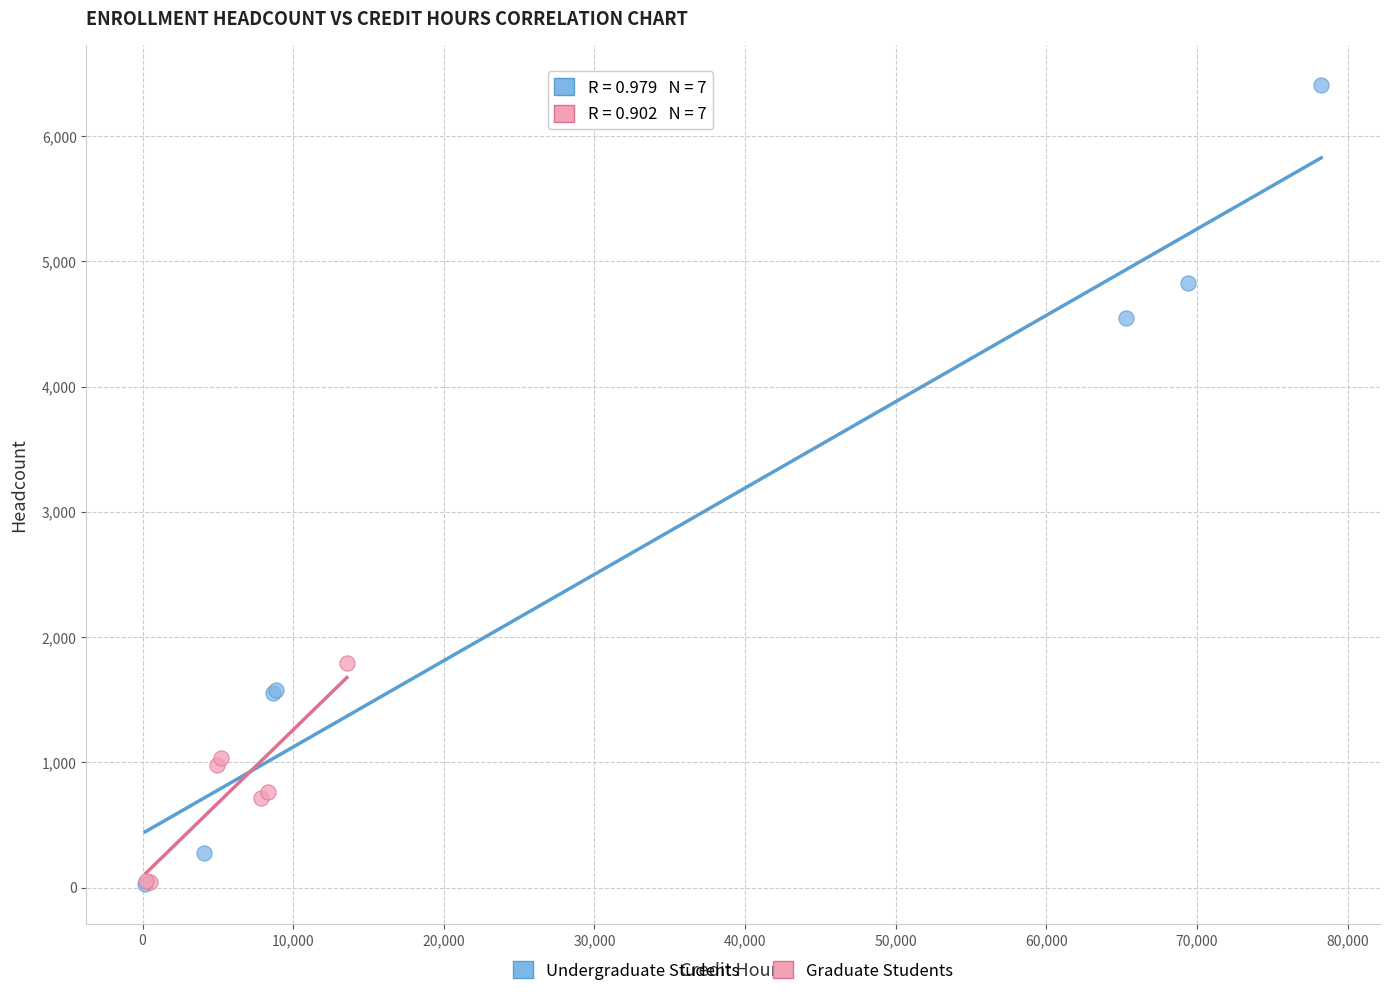

Which series has the largest Y range (max minus min)?

Undergraduate Students